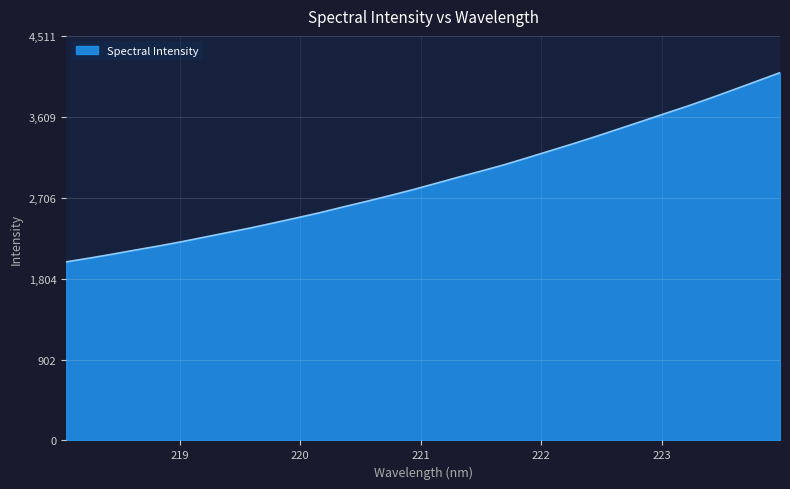

What is the greatest value displayed?

4101.4